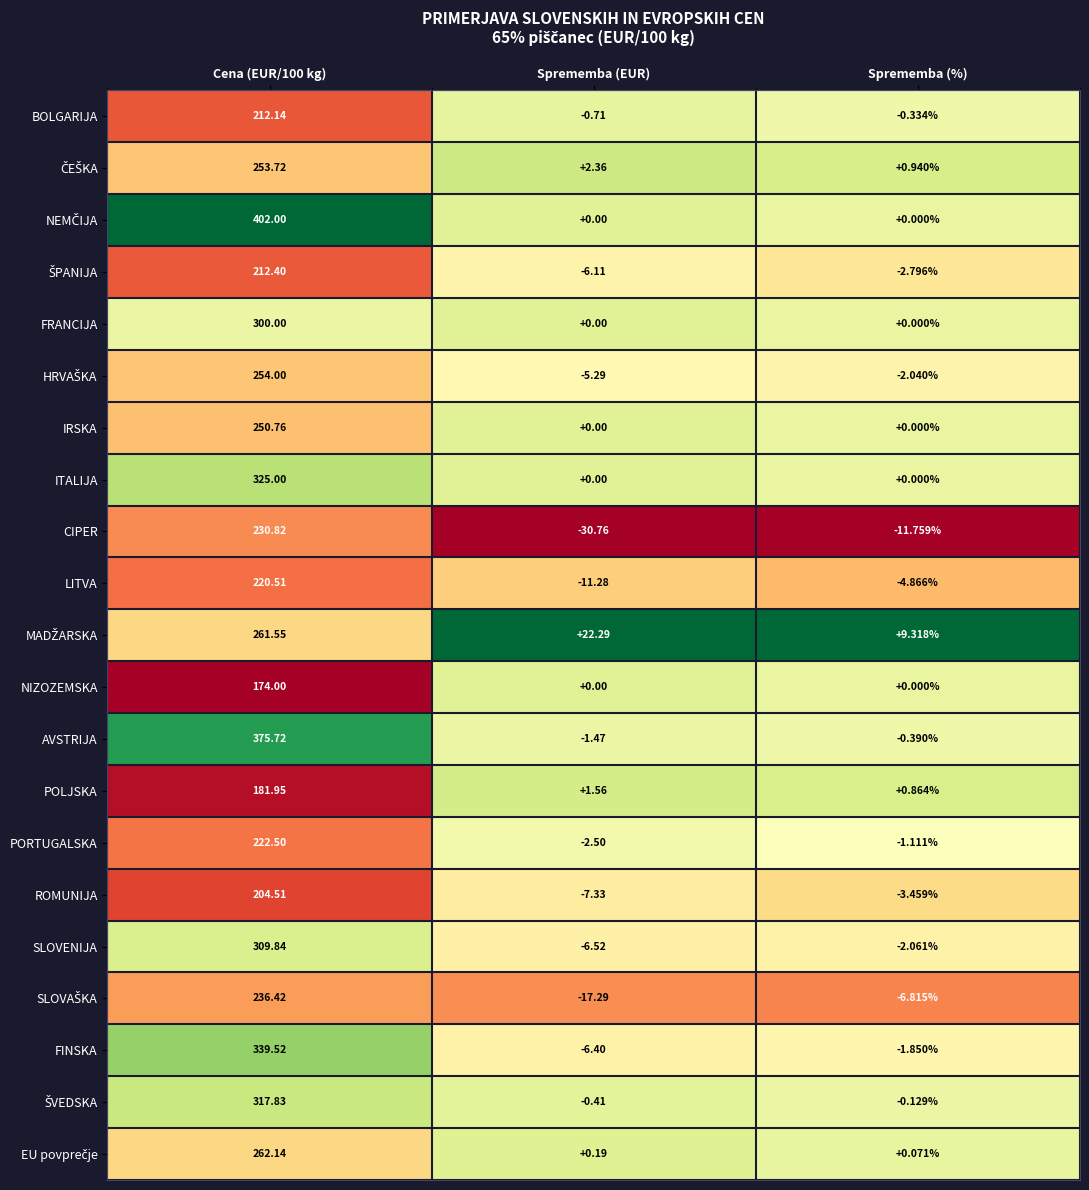

At which label does ROMUNIJA reach its minimum?

Sprememba (EUR)